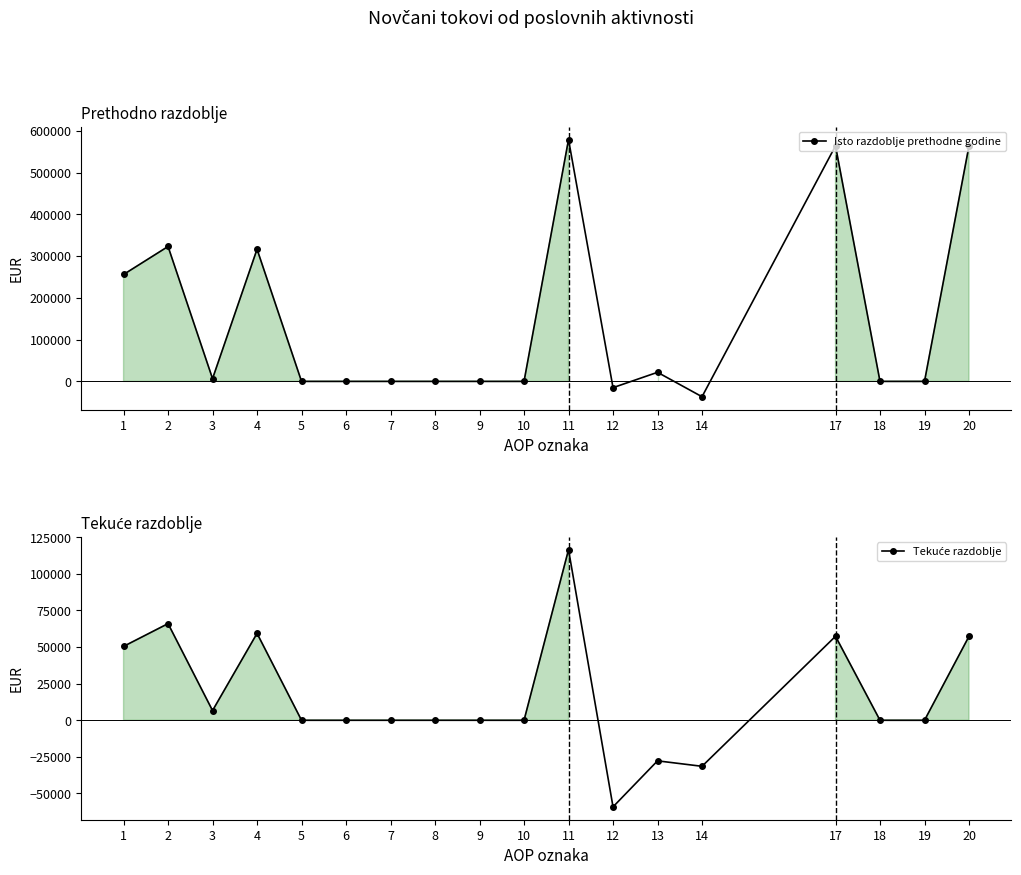

Which label corresponds to the smallest value in the chart?

12